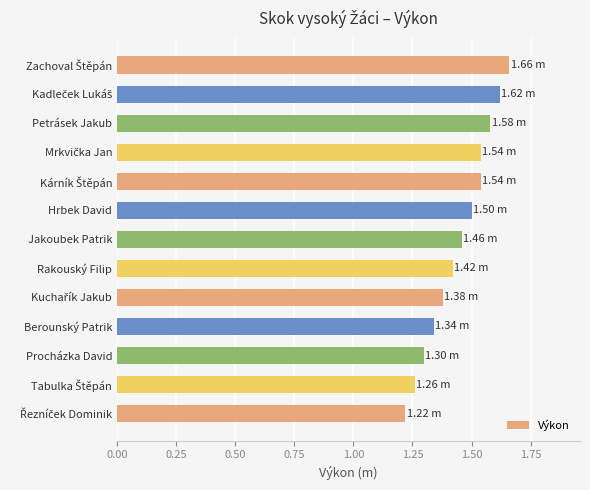

What is the label of the 6th bar from the top?

Hrbek David